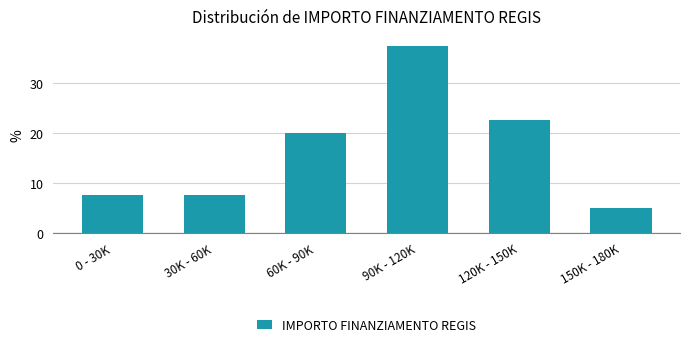

Reading right to left, extract all data points from this chart.

5.0	22.5	37.5	20.0	7.5	7.5